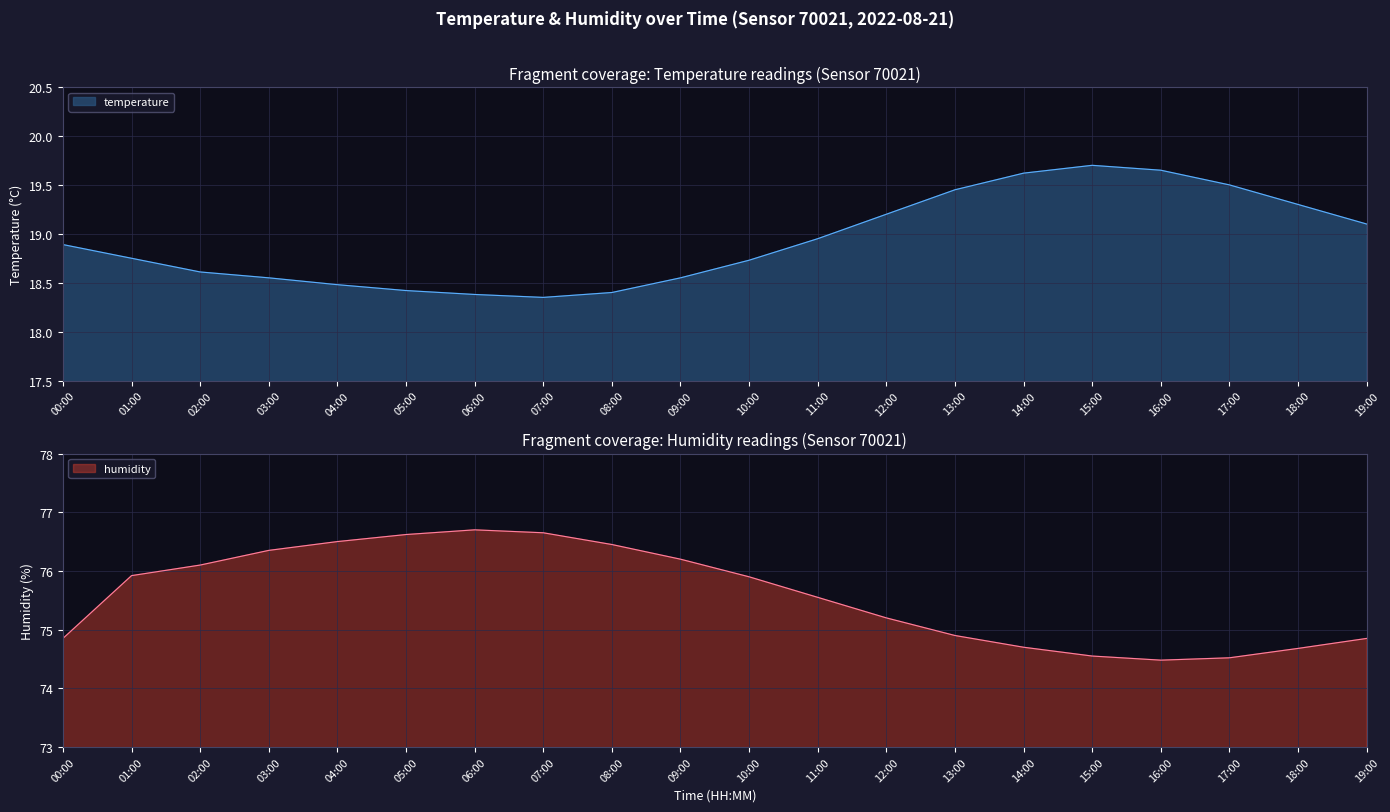

At how many categories does at least one series exceed 43?

20